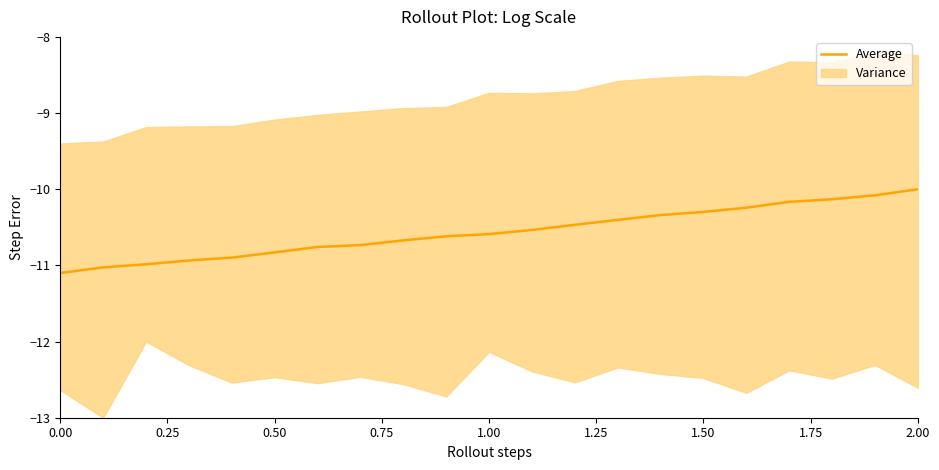

True or false: Average has a value of -10.3 at 1.50.

True